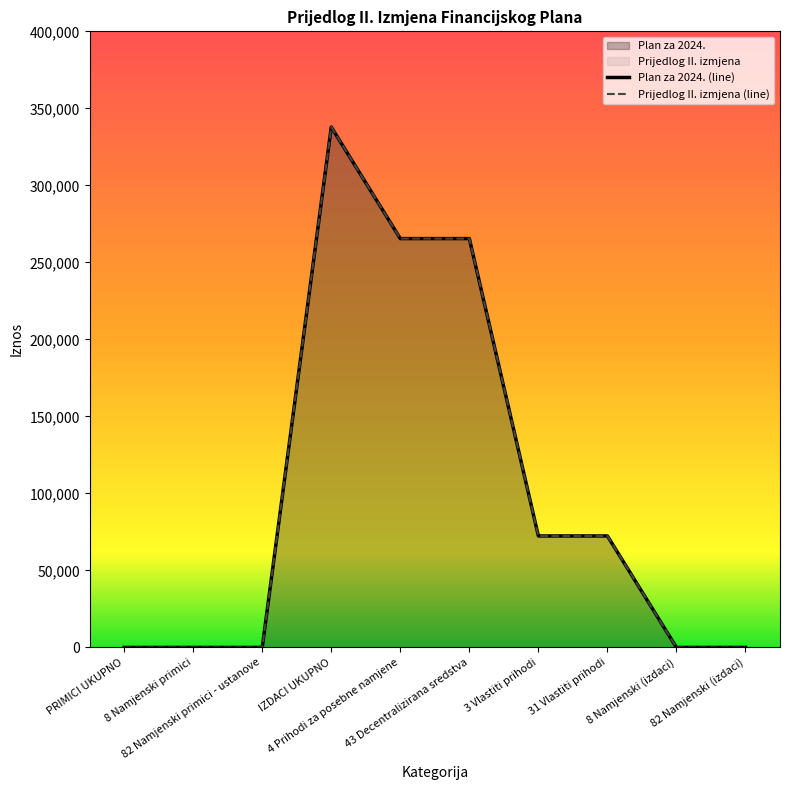

True or false: Plan za 2024. (line) and Prijedlog II. izmjena (line) cross at least once.

False